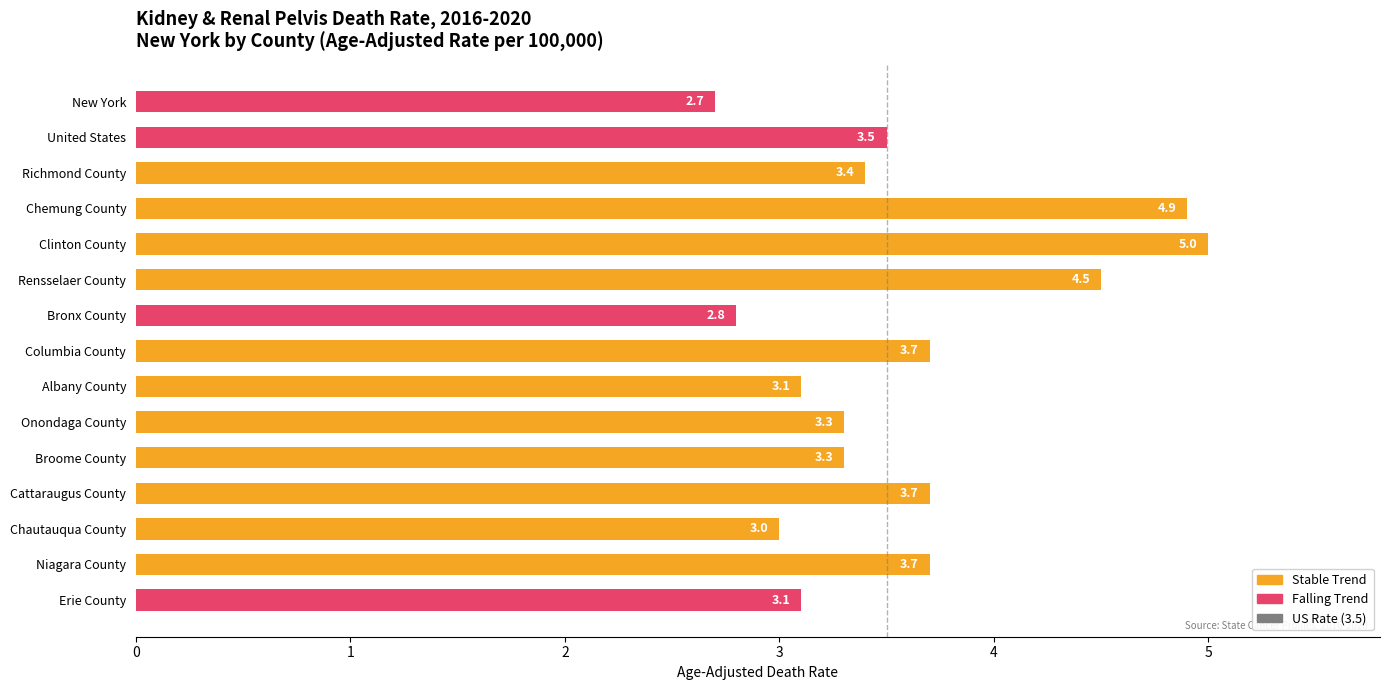

What is the sum of the values at Albany County and Richmond County?

6.5